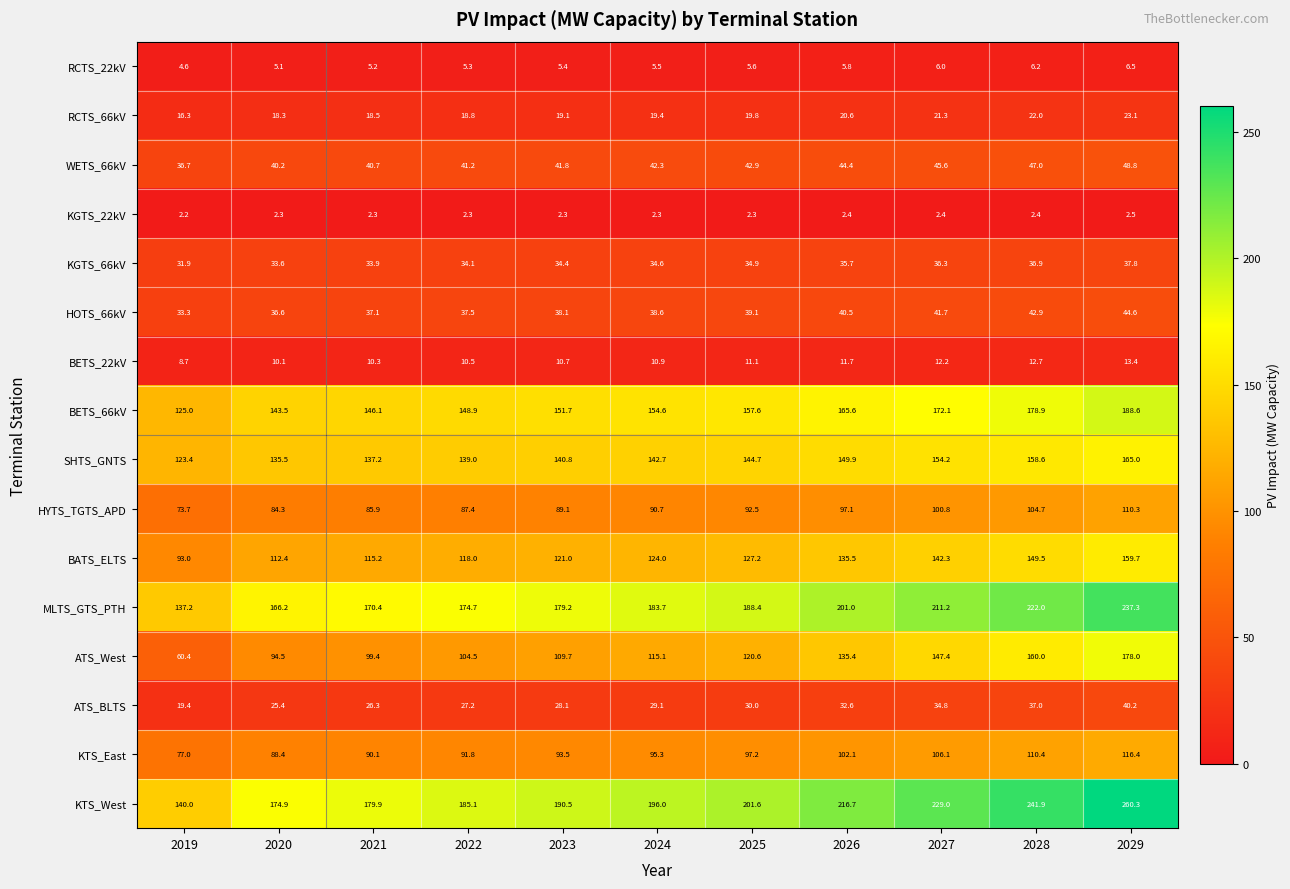

Read the HOTS_66kV value at 2026.

40.5